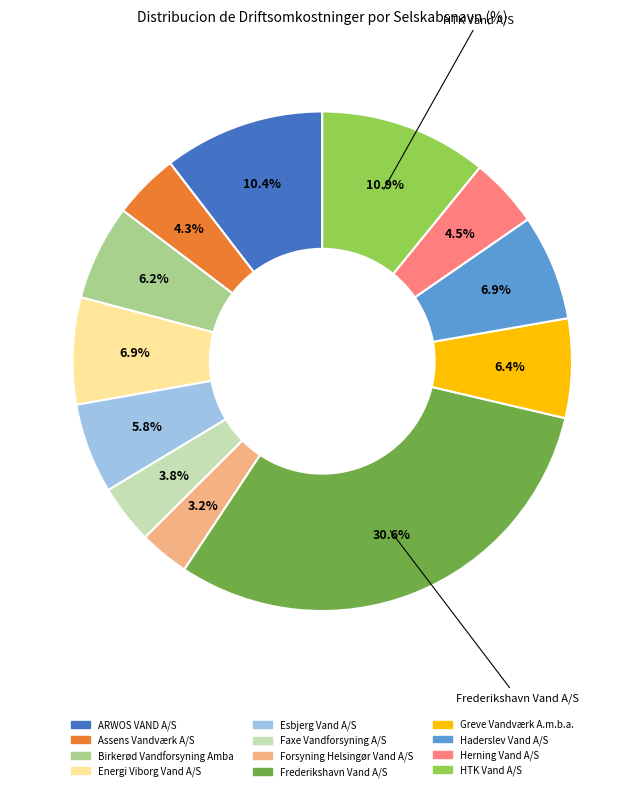

What percentage is the Assens Vandværk A/S slice, to the nearest percent?

4%